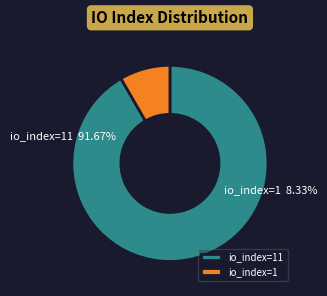

The io_index=1 slice represents 8% of the pie. True or false?

True